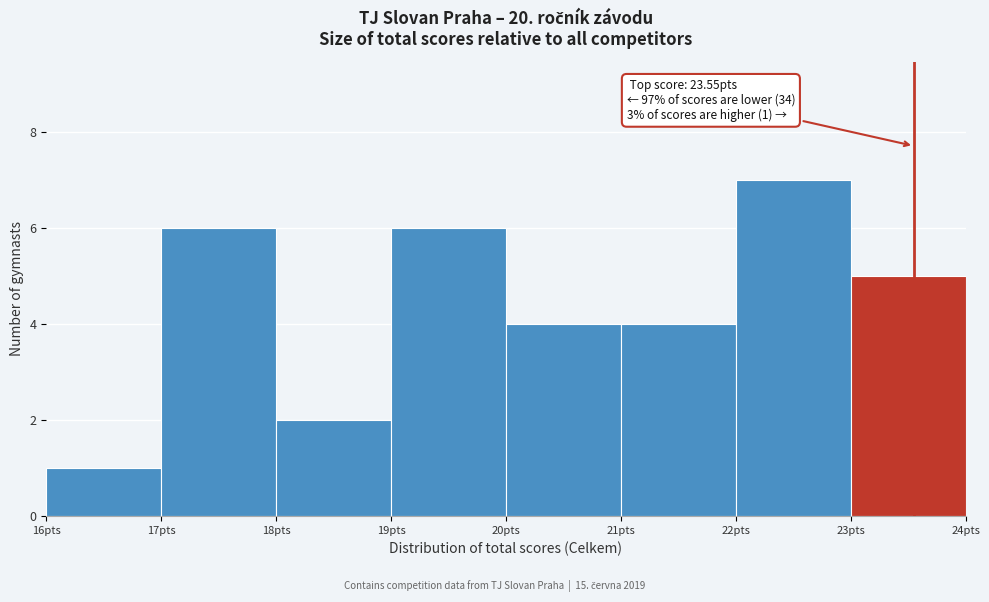

Which range on the x-axis has the tallest bar?

22 to 23